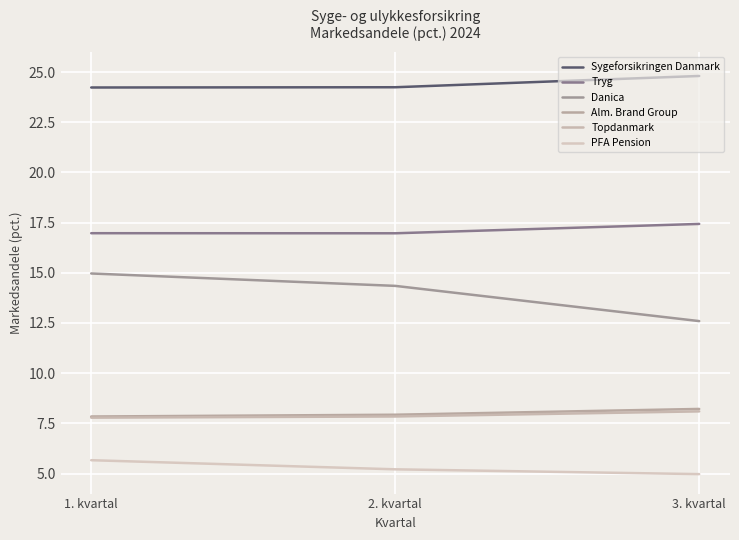

How many values in the Danica series exceed 14?

2